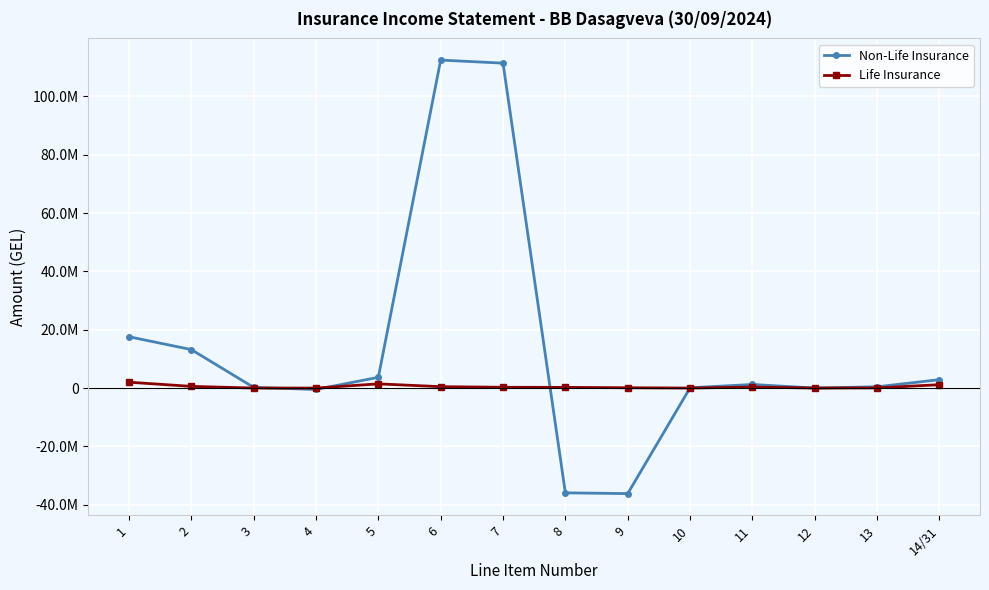

Does the chart have visible grid lines?

Yes